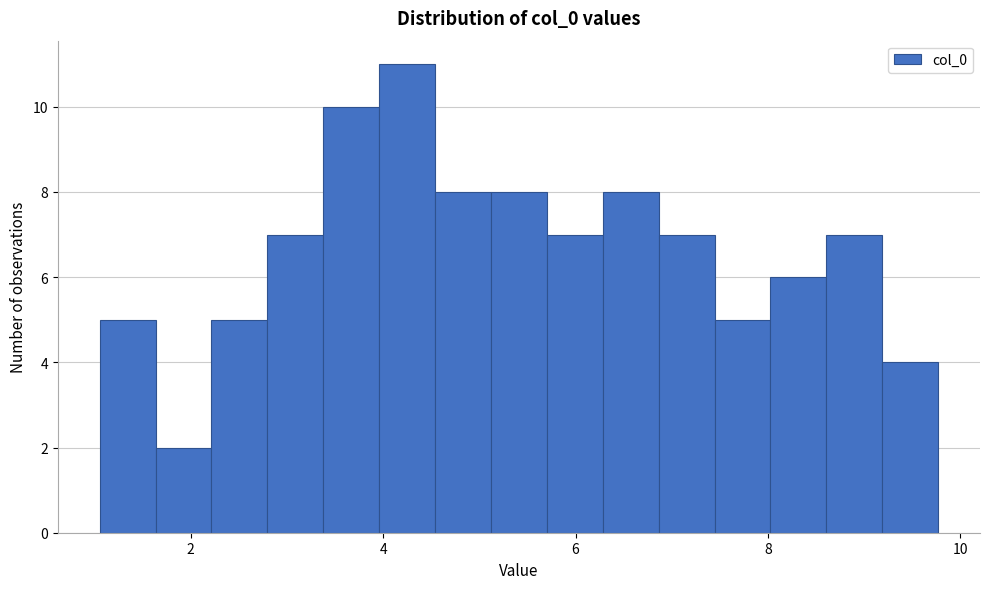

Around what value on the x-axis is the tallest bar? Give the approximate position of its centre, as read against the axis.

4.2